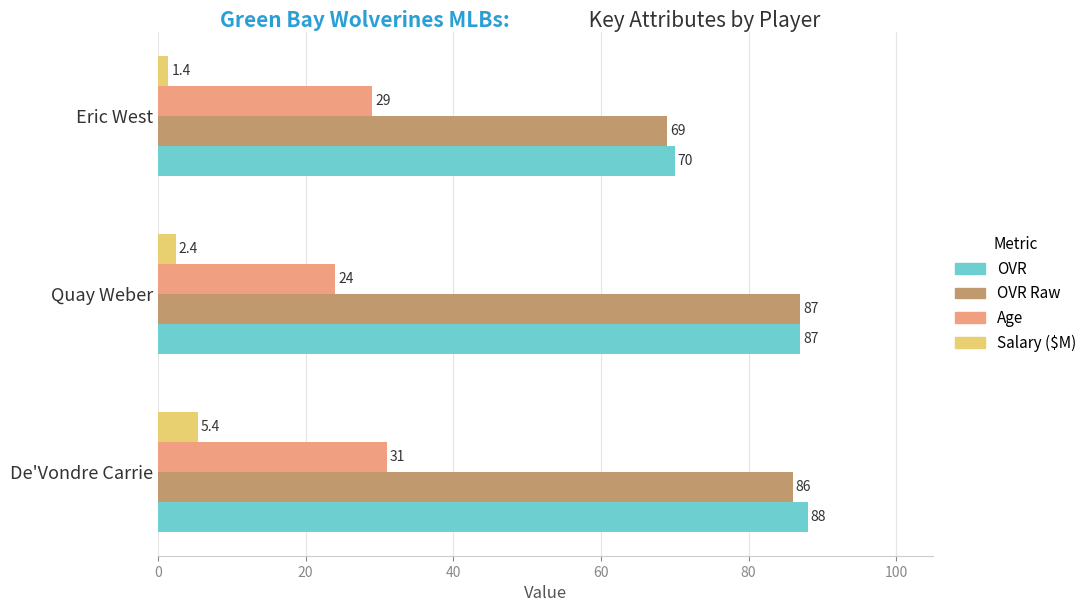

Where is OVR Raw nearest to the value 78?

De'Vondre Carrie